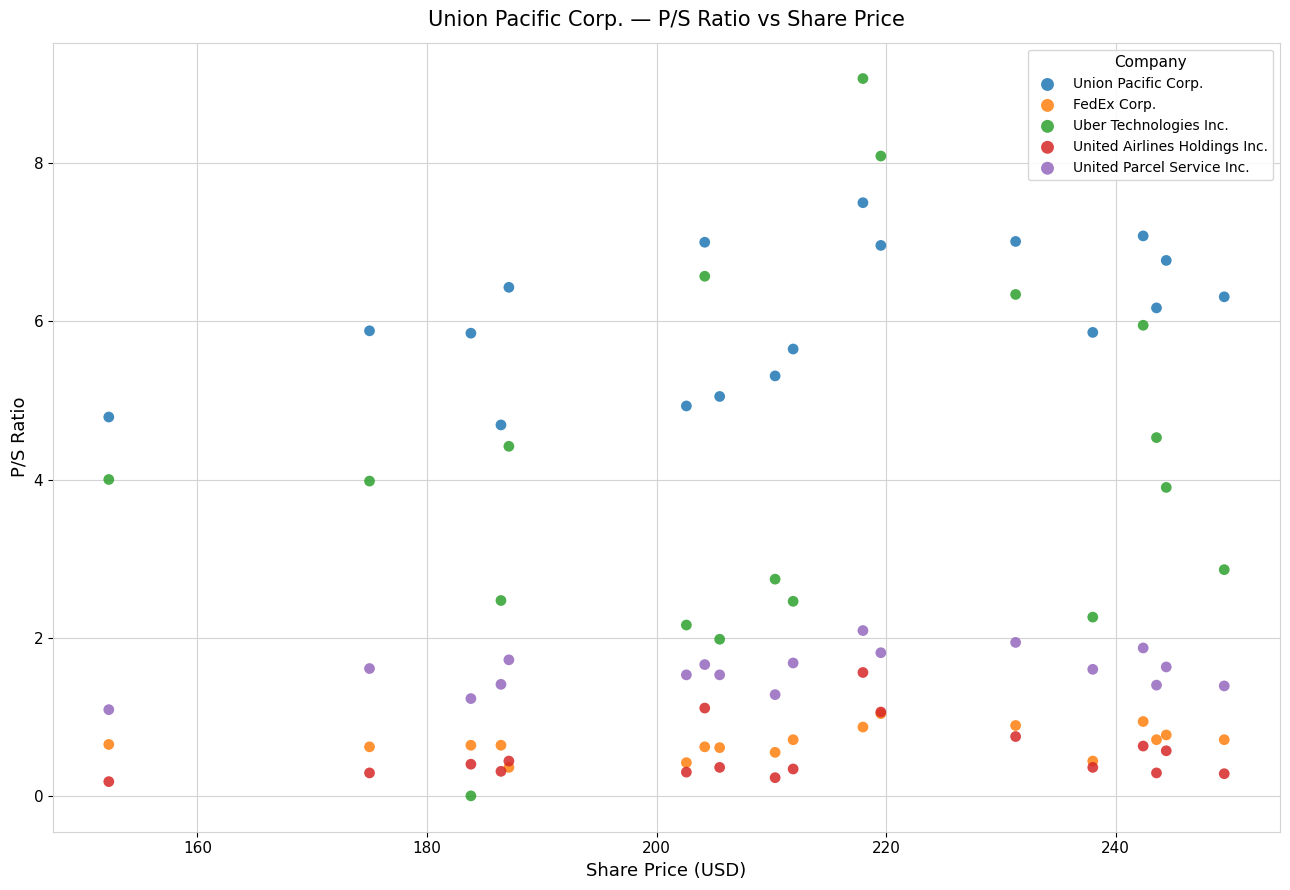

Which series has the widest spread of Y values?

Uber Technologies Inc.